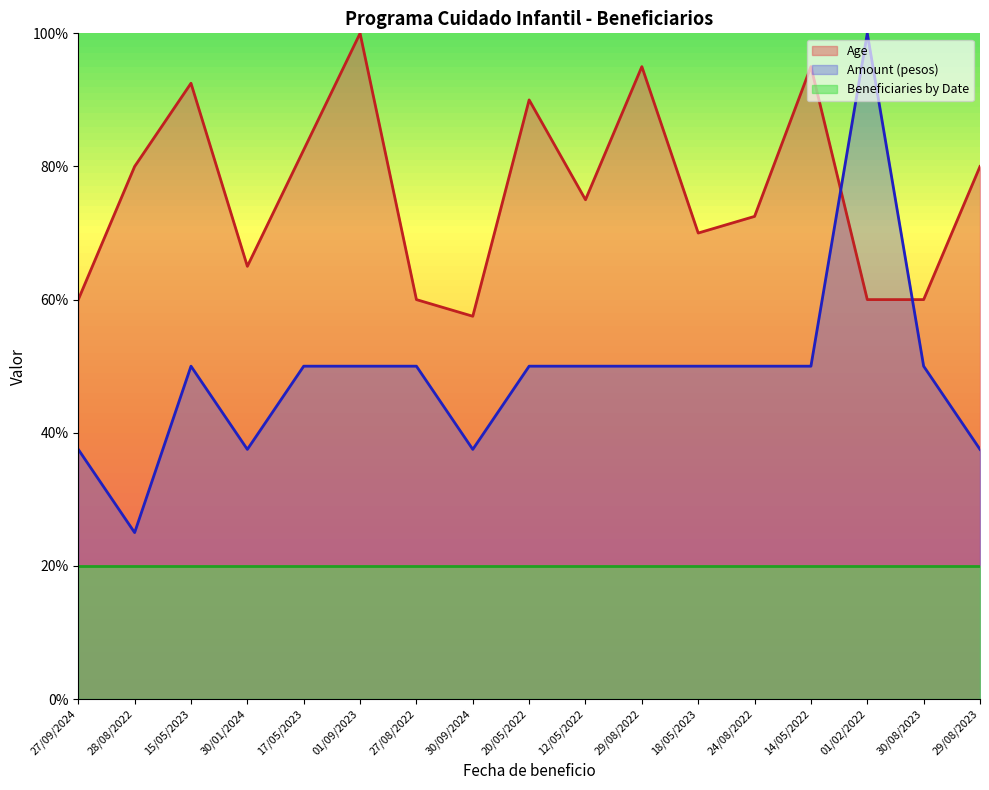

What value does the Amount (pesos) series have at 15/05/2023?

50.0